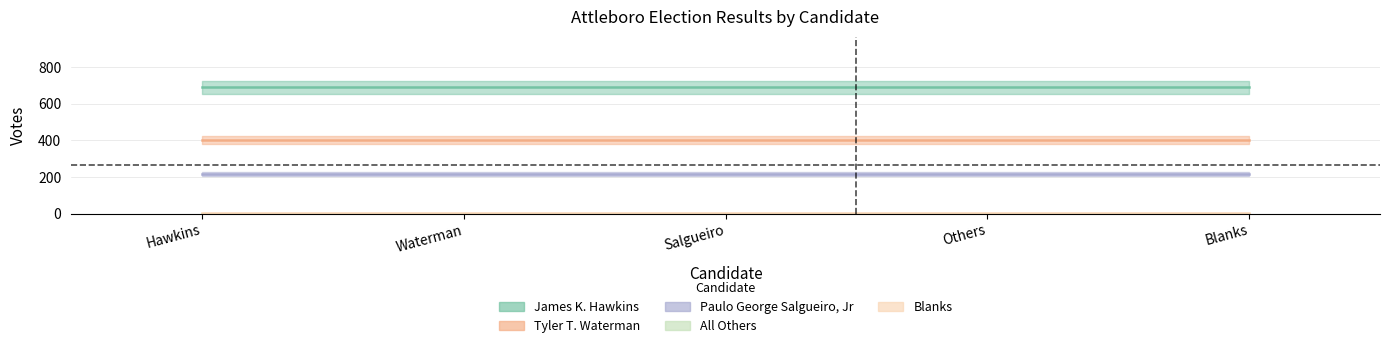

Reading left to right, list all the values displayed in this chart.

690	403	219	0	5